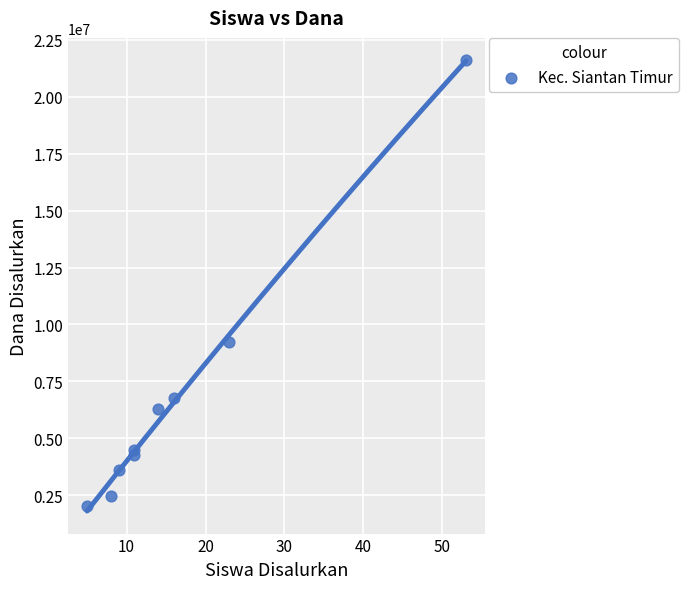

What Y value in the scatter plot is closest to 11812500?

9225000